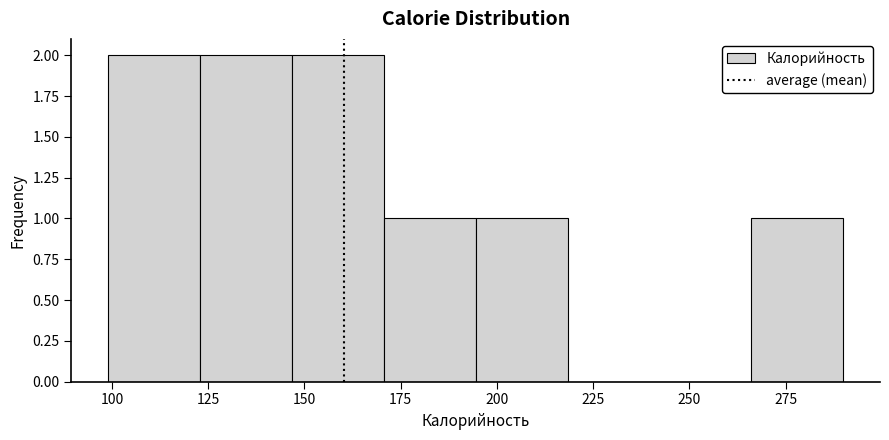

Reading left to right, transcribe this chart: for each bar, give the range it covers on the x-axis and its height. Neither the bar edges nor the heights are printed on the chart, so give them approximately, as read against the axes.

100 to 125: 2
125 to 145: 2
145 to 170: 2
170 to 195: 1
195 to 220: 1
220 to 240: 0
240 to 265: 0
265 to 290: 1